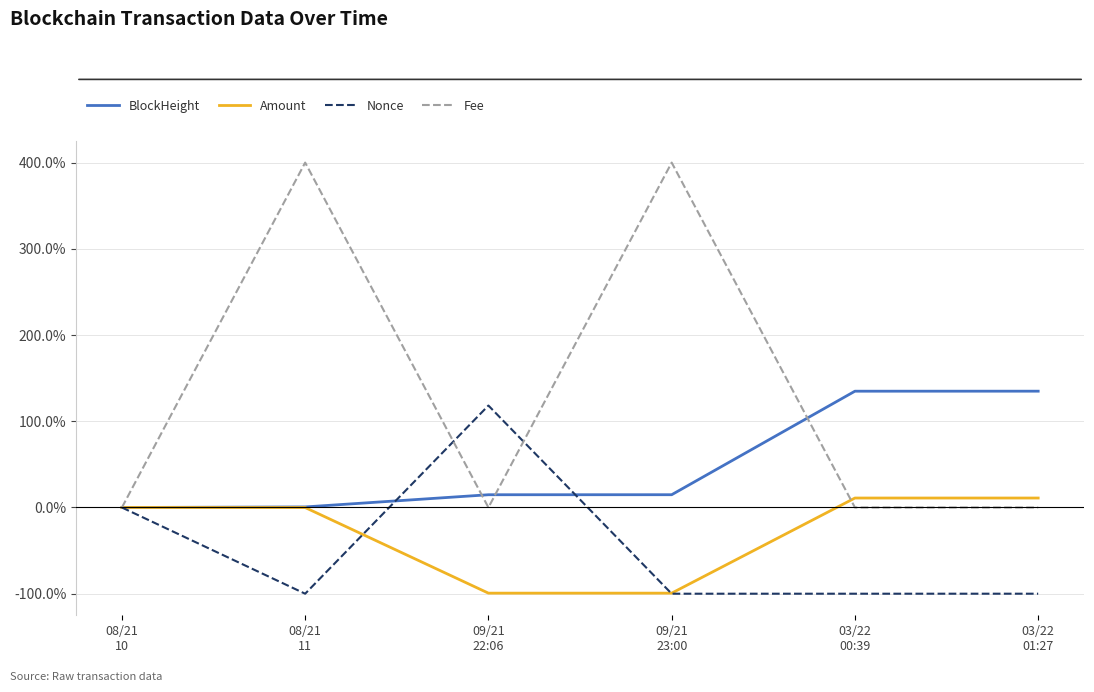

What is the difference between the second highest and minimum values in the Nonce series?

100.0